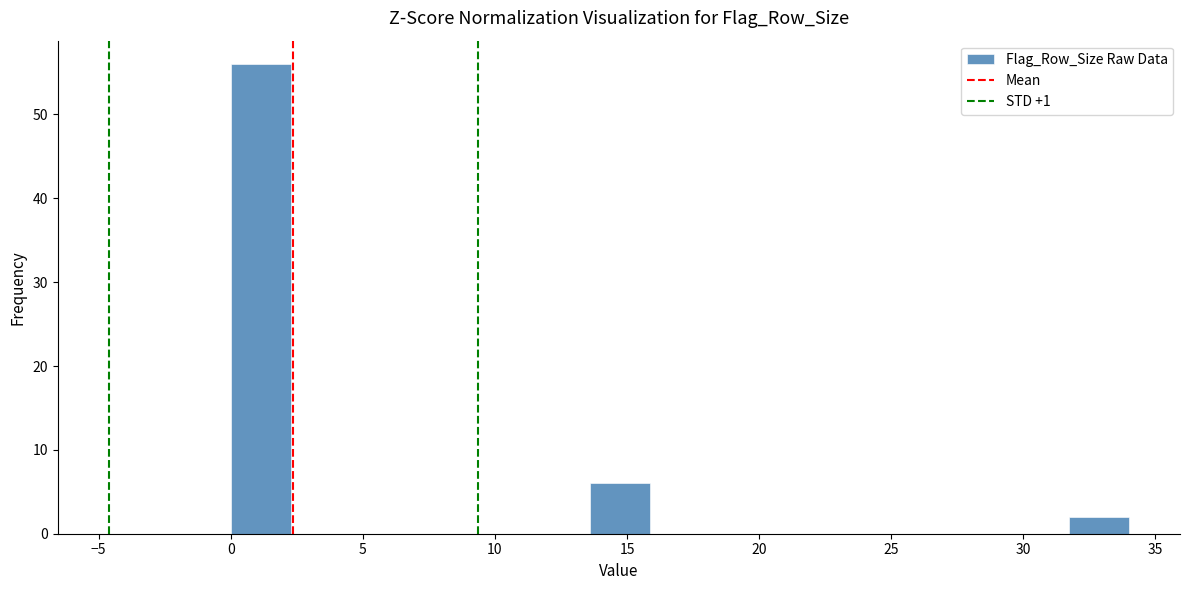

Reading left to right, transcribe this chart: for each bar, give the range it covers on the x-axis and its height. Neither the bar edges nor the heights are printed on the chart, so give them approximately, as read against the axes.

0.0 to 2.5: 56
2.5 to 4.5: 0
4.5 to 7.0: 0
7.0 to 9.0: 0
9.0 to 11.5: 0
11.5 to 13.5: 0
13.5 to 16.0: 6
16.0 to 18.0: 0
18.0 to 20.5: 0
20.5 to 22.5: 0
22.5 to 25.0: 0
25.0 to 27.0: 0
27.0 to 29.5: 0
29.5 to 31.5: 0
31.5 to 34.0: 2